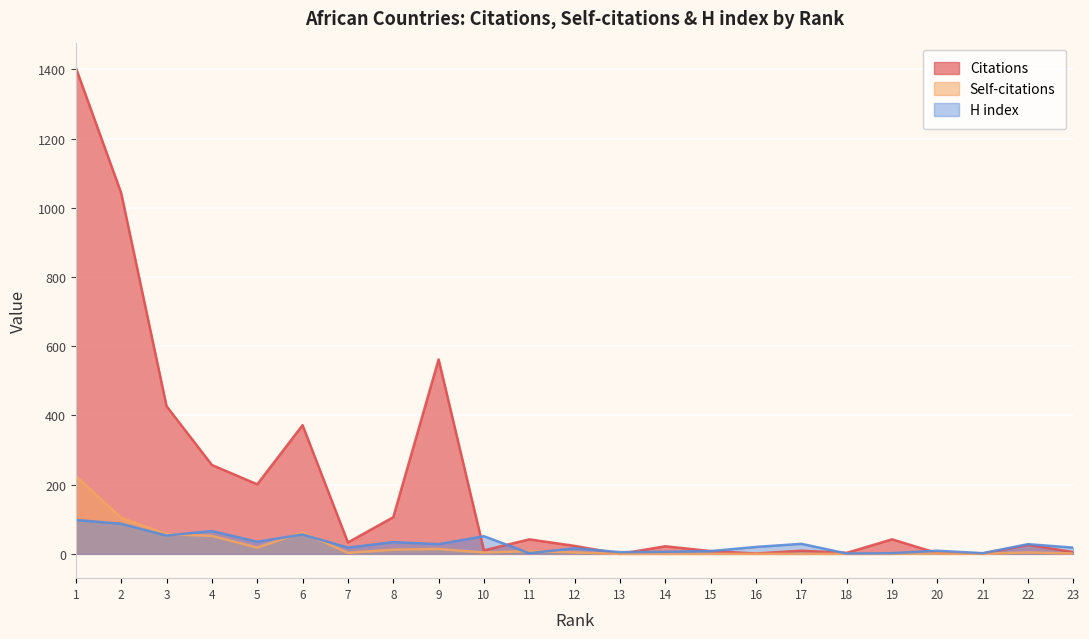

At which label is Self-citations closest to 112?

2